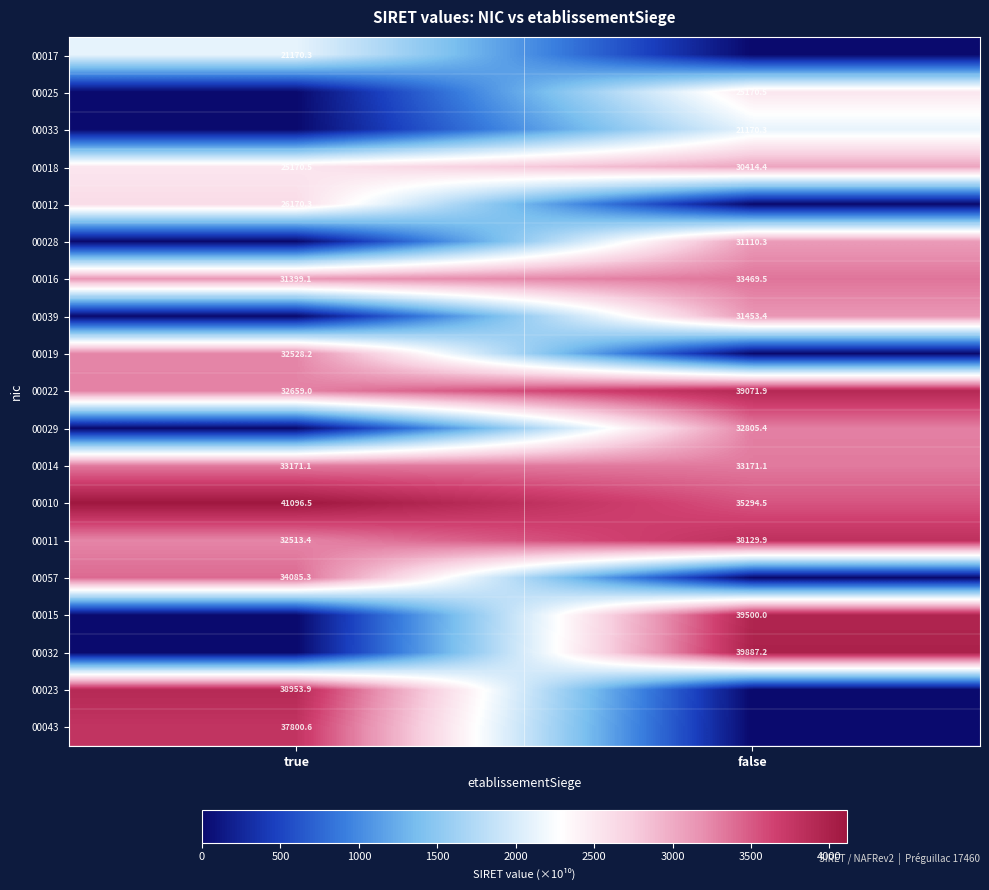

What is the approximate value of 00018 at false?

30414.4